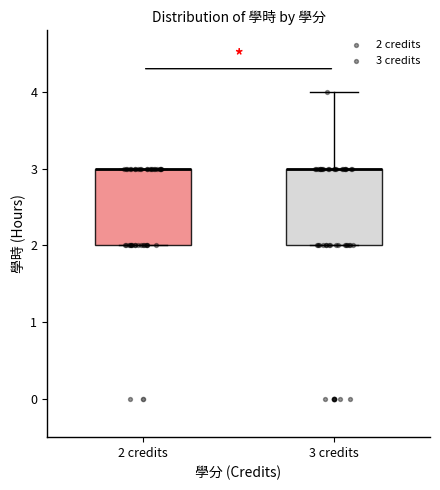

Where is the upper edge of the box for 3 credits on the y-axis? The values are not printed on the chart, so give them approximately, as read against the axis.

3